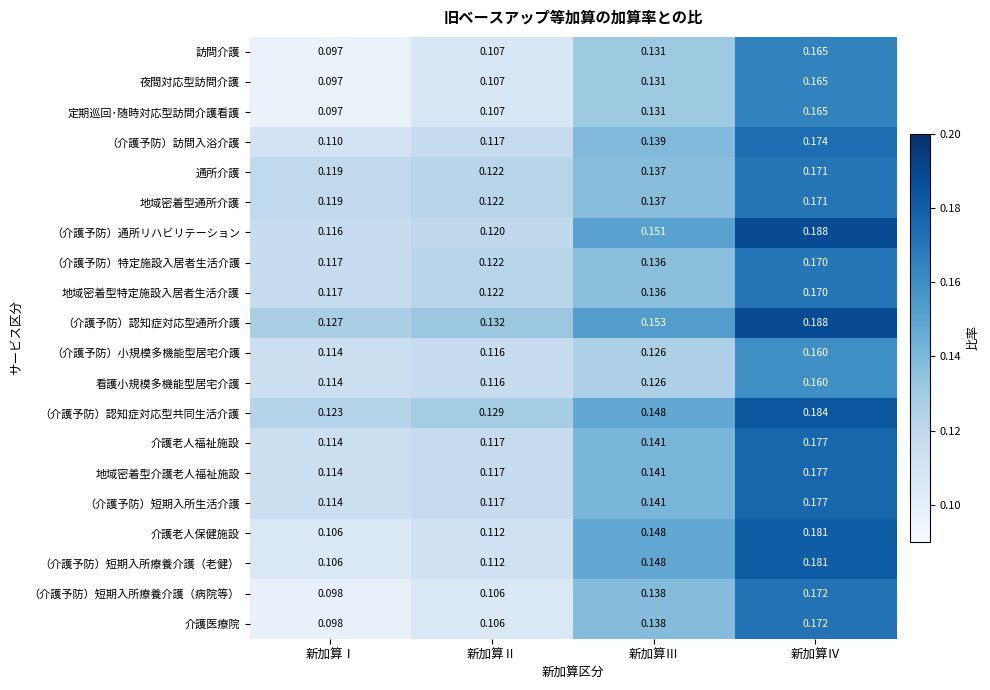

At which label is （介護予防）認知症対応型通所介護 closest to 0?

新加算Ⅰ